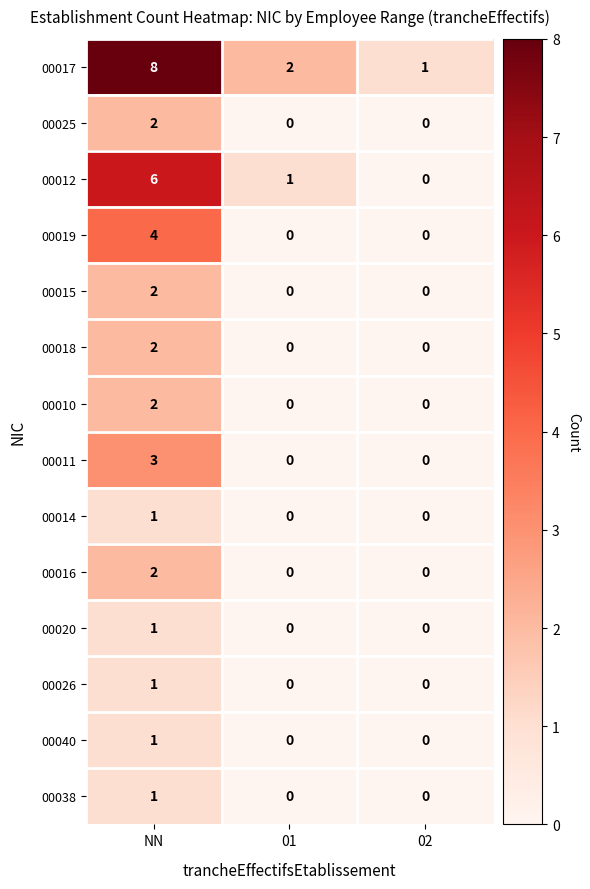

How many 00011 values are between 0 and 3?

3